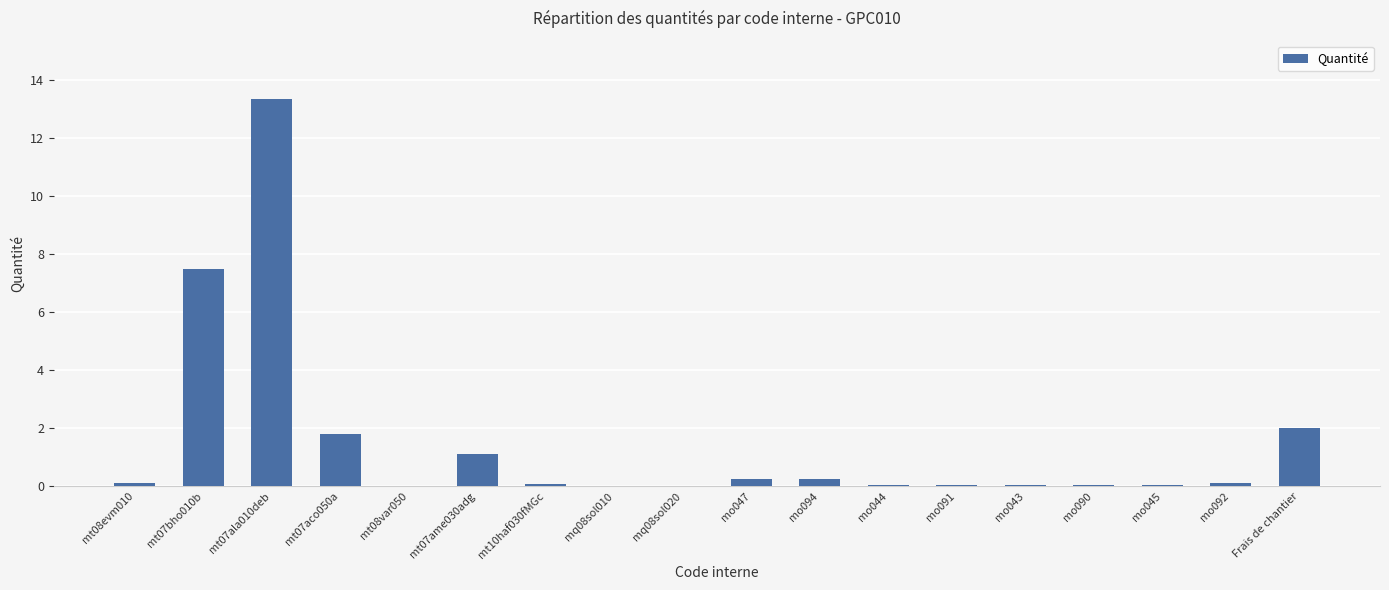

The chart shows a value of 7.5 at mt07bho010b. True or false?

True